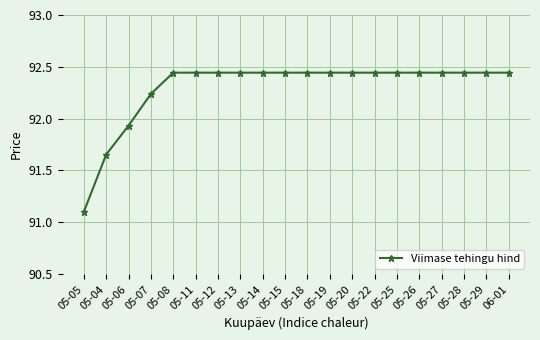

What is the change in value from 05-06 to 06-01?

+0.5